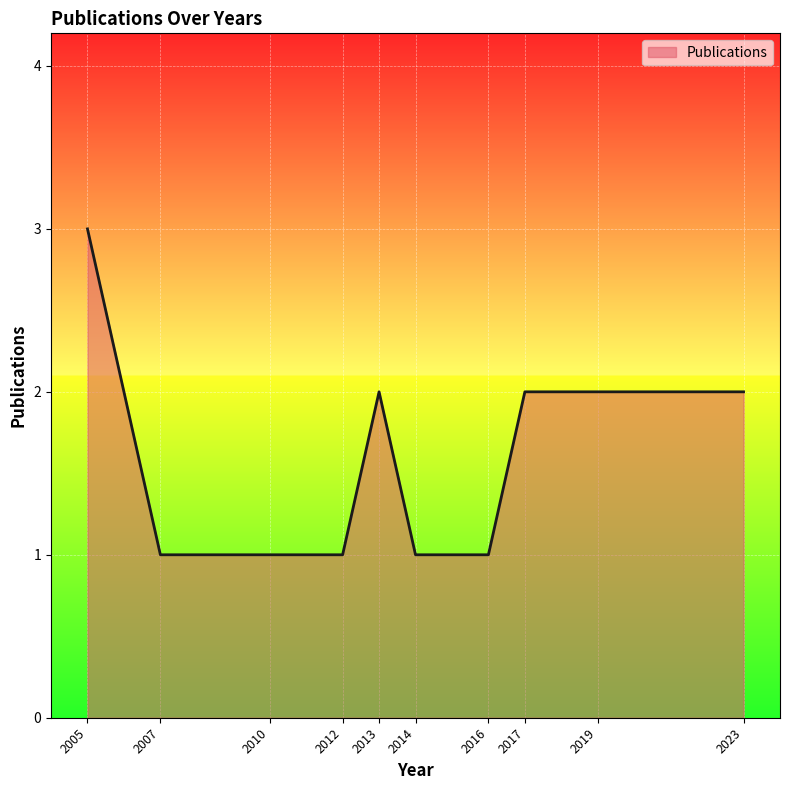

What is the maximum value shown in the chart?

3